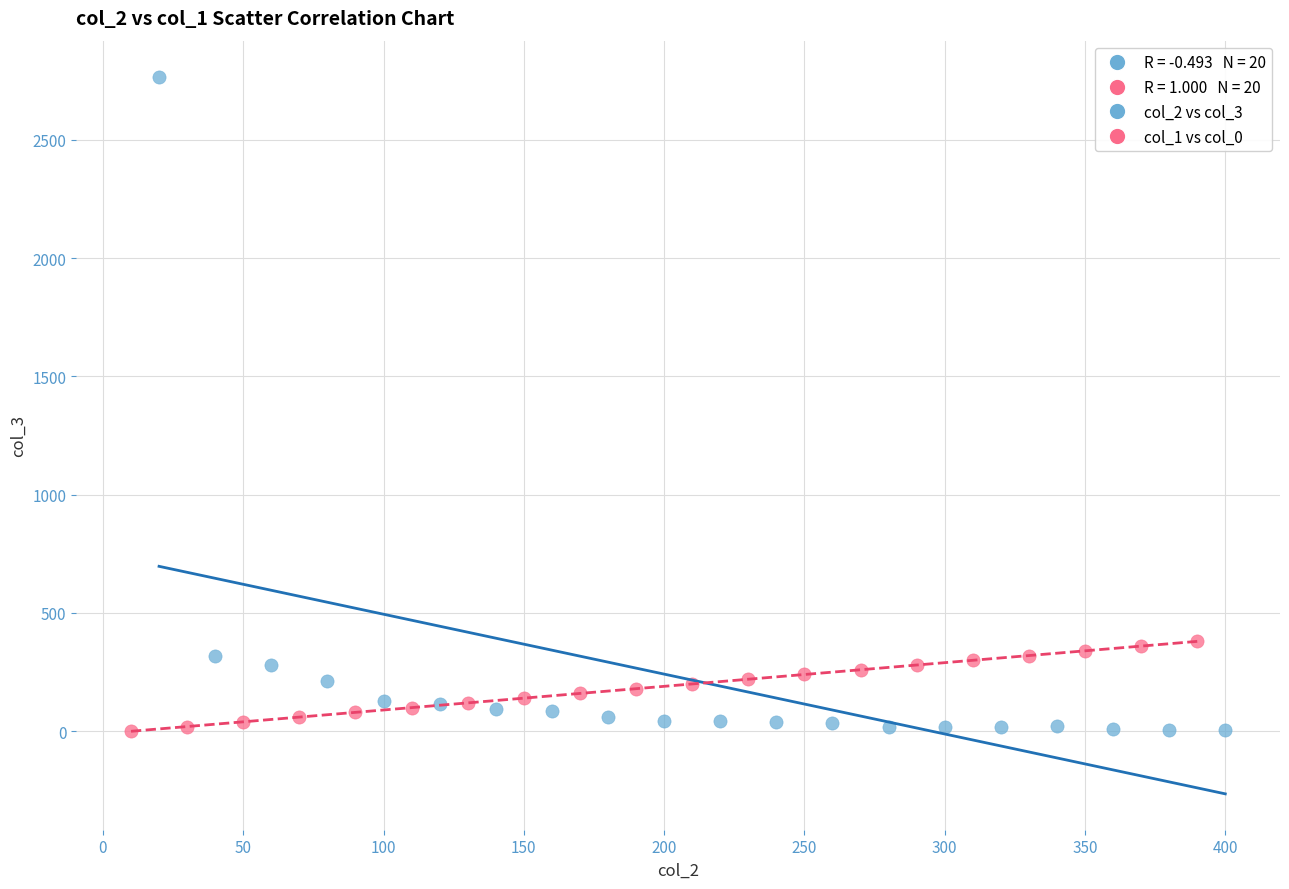

Which series has the widest spread of Y values?

col_2 vs col_3